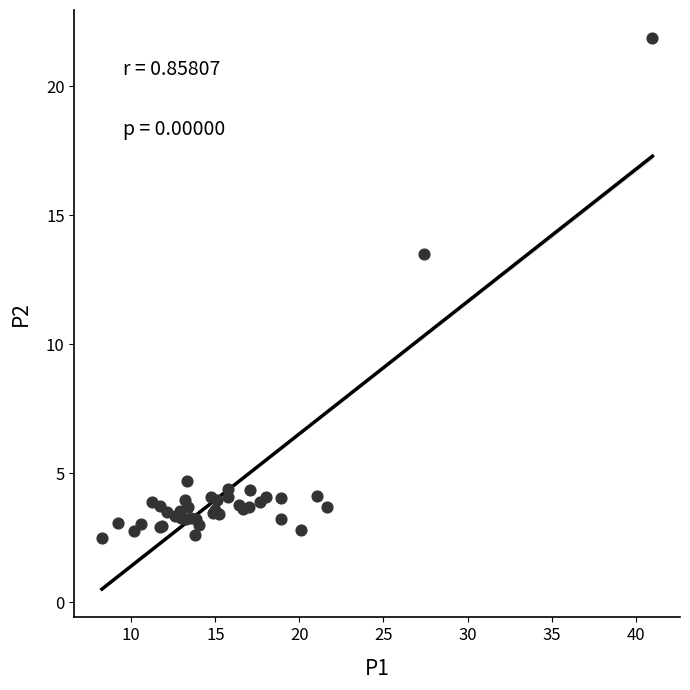

What Y value in the scatter plot is closest to 12?

13.5